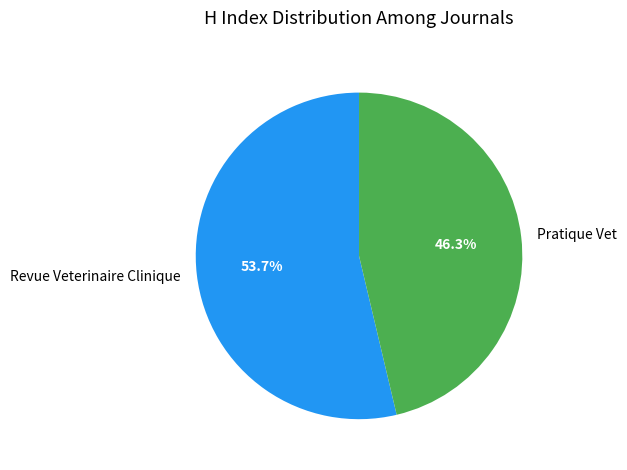

Is the sum of Pratique Vet and Revue Veterinaire Clinique greater than half?

Yes